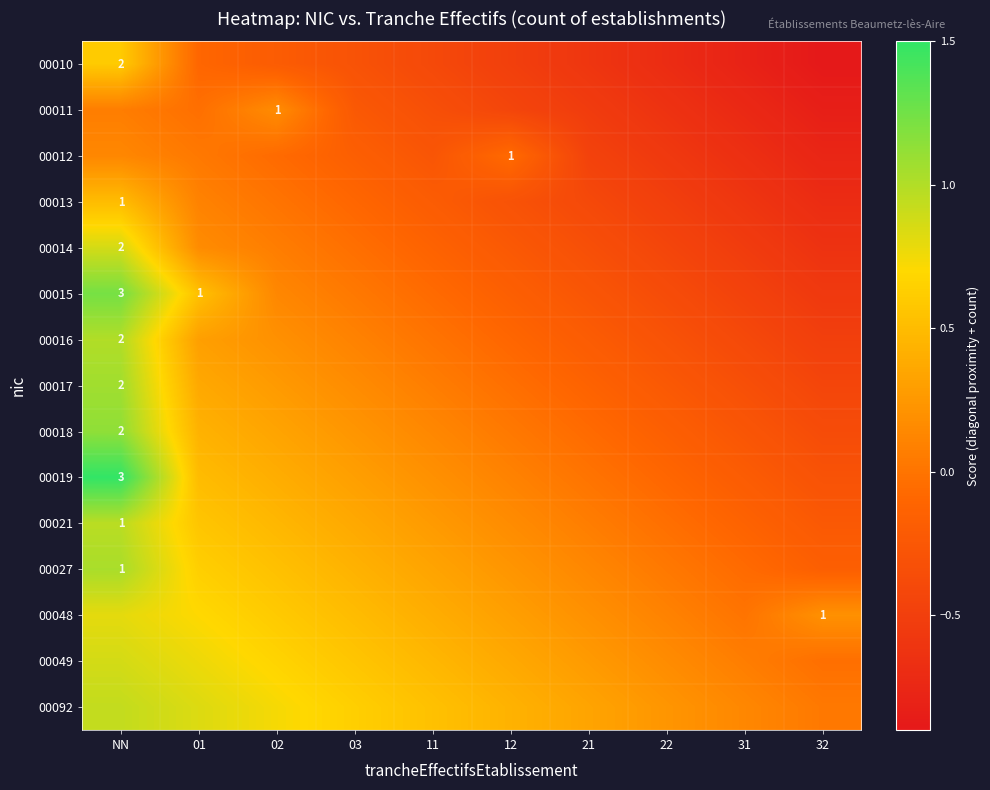

At how many categories does at least one series exceed 0?

10